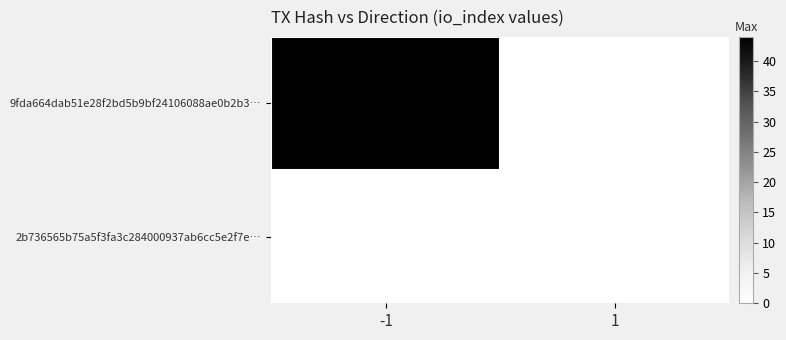

Rank the series by their maximum value, from lowest to highest.

2b736565b75a5f3fa3c284000937ab6cc5e2f7e…, 9fda664dab51e28f2bd5b9bf24106088ae0b2b3…